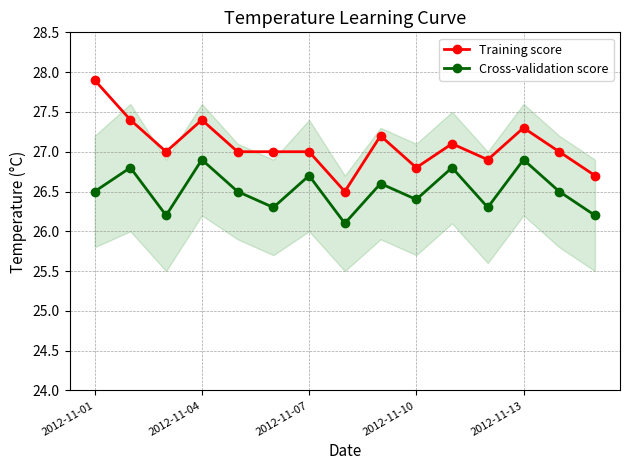

True or false: Training score and Cross-validation score intersect in this chart.

False